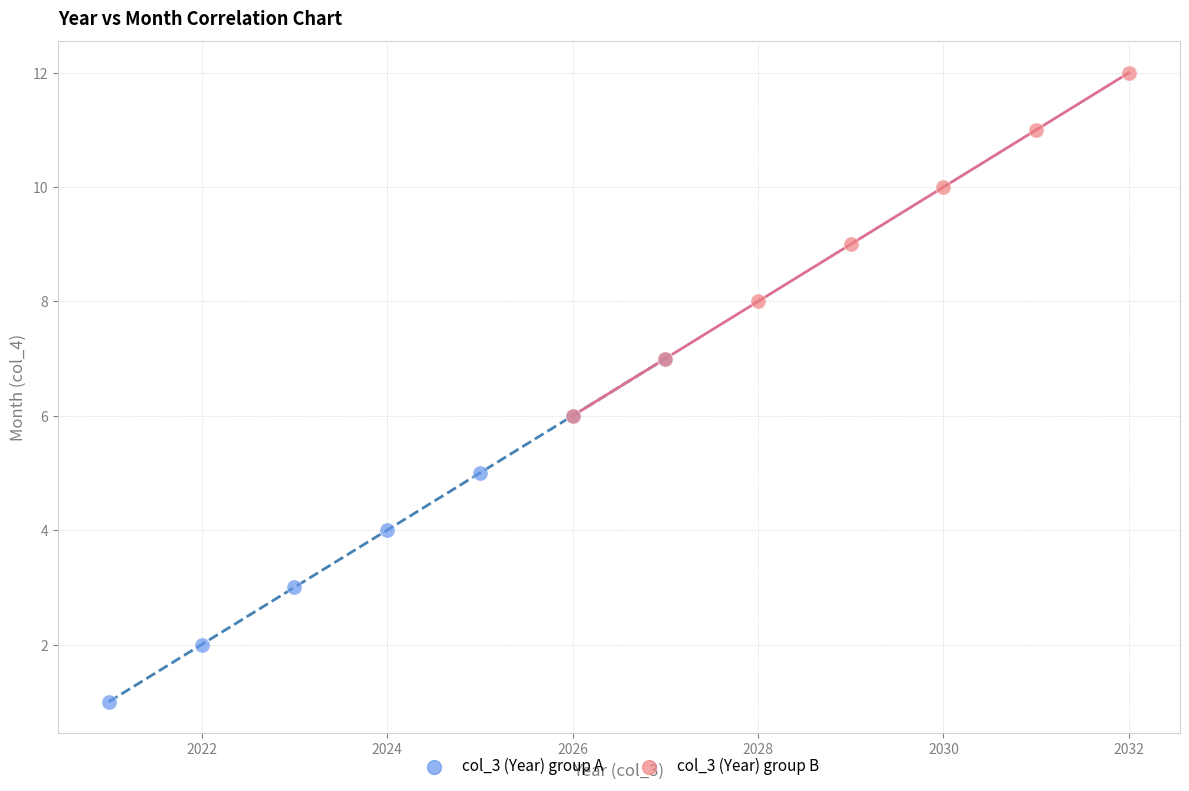

Which series contains the lowest Y value?

col_3 (Year) group A